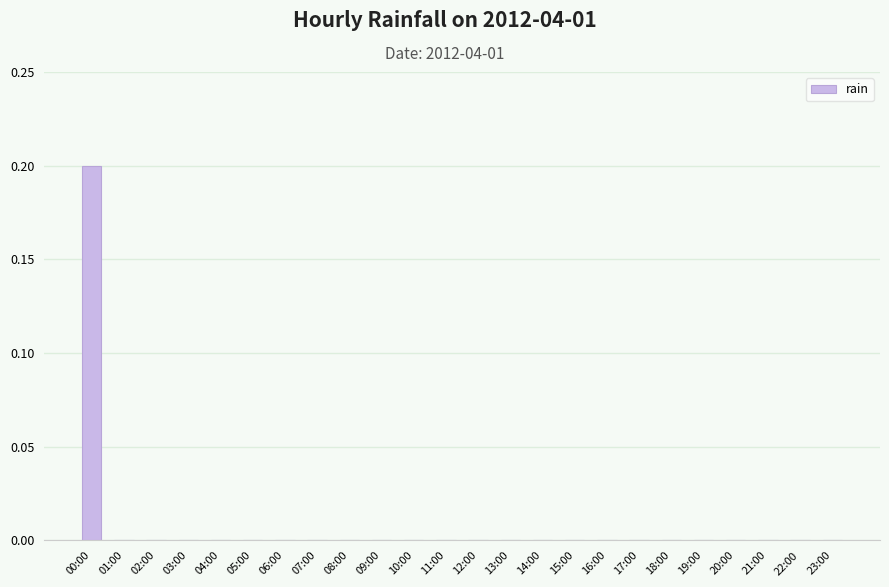

Count the number of data series in this chart.

1